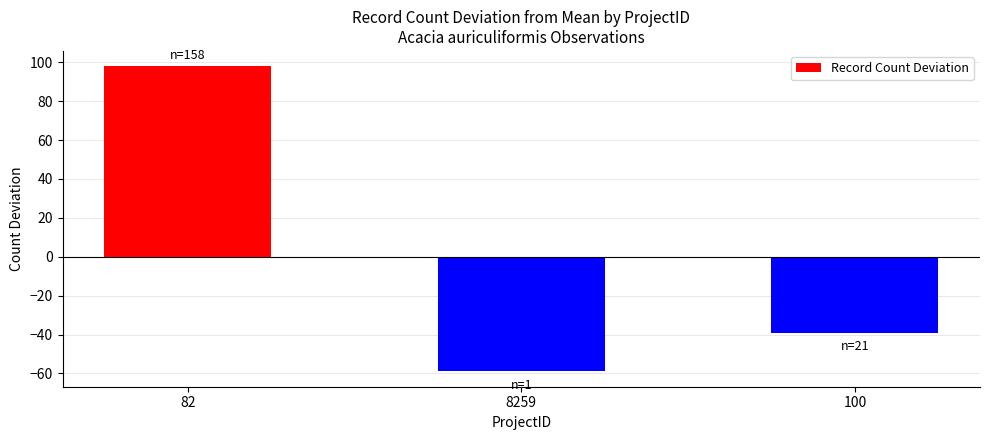

List the labels in order of value, smallest first.

8259, 100, 82